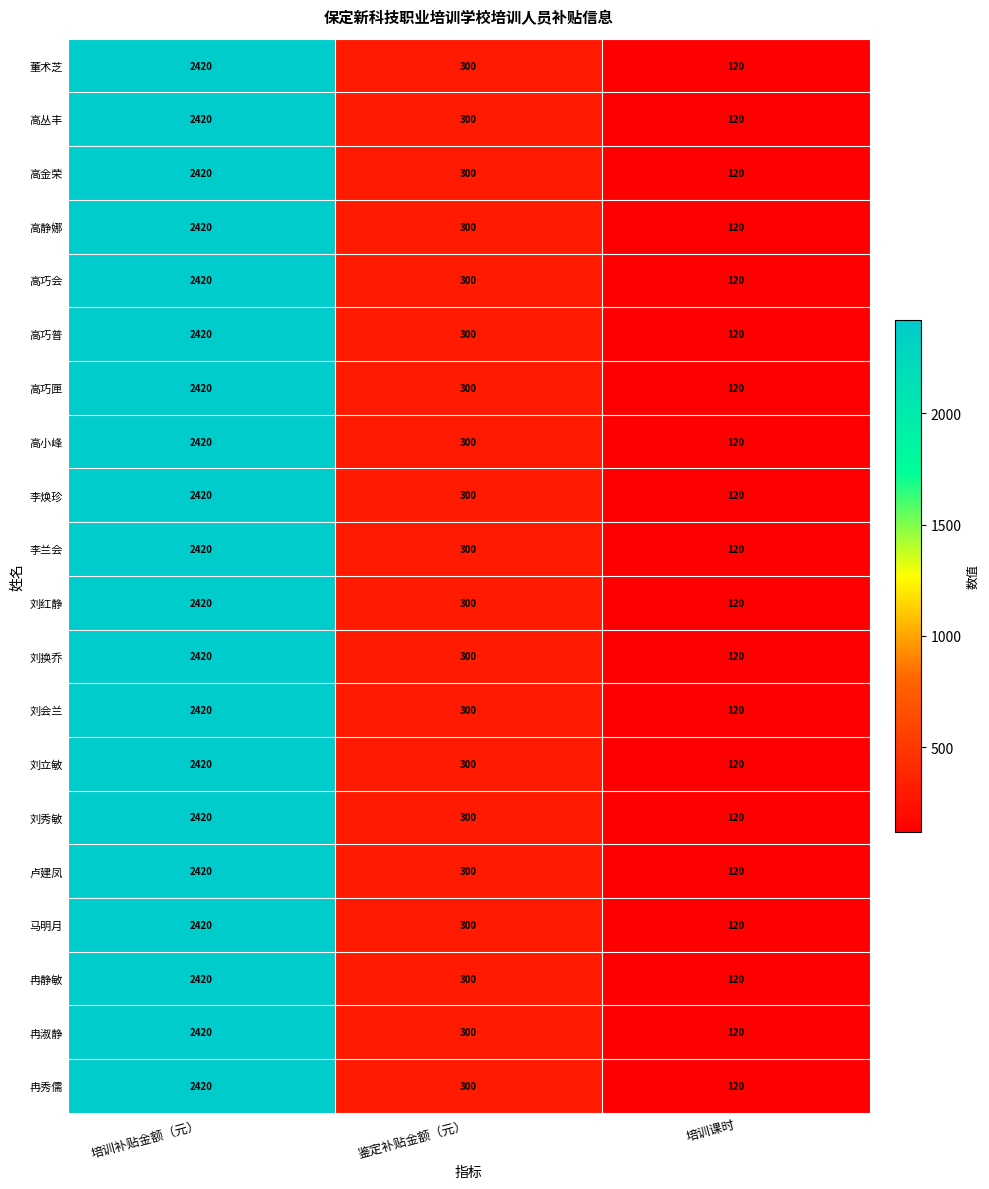

What is the minimum value shown in the chart?

120